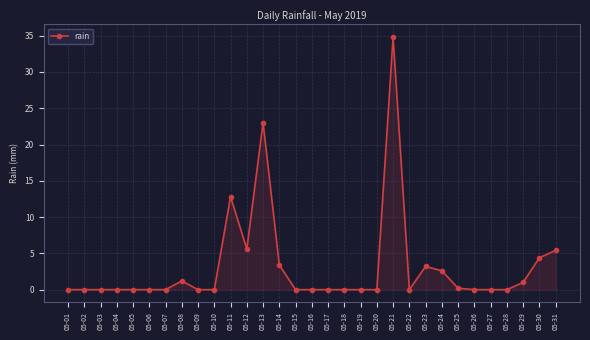

Reading left to right, extract all data points from this chart.

0.0	0.0	0.0	0.0	0.0	0.0	0.0	1.2	0.0	0.0	12.8	5.6	23.0	3.4	0.0	0.0	0.0	0.0	0.0	0.0	34.8	0.0	3.2	2.6	0.2	0.0	0.0	0.0	1.0	4.4	5.4